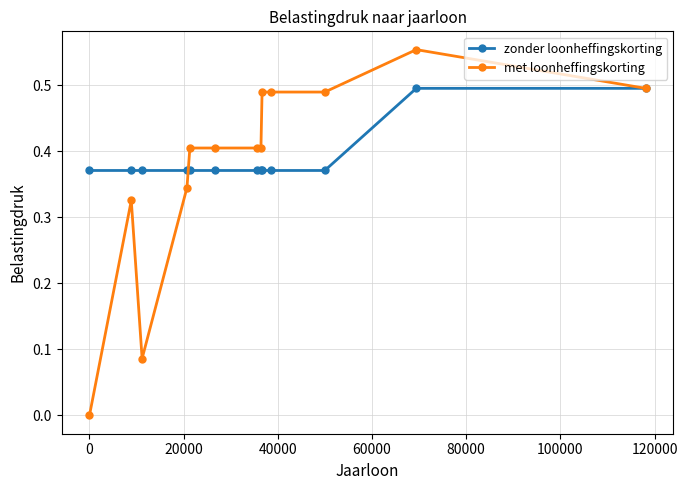

How many positive values does the met loonheffingskorting series have?

12